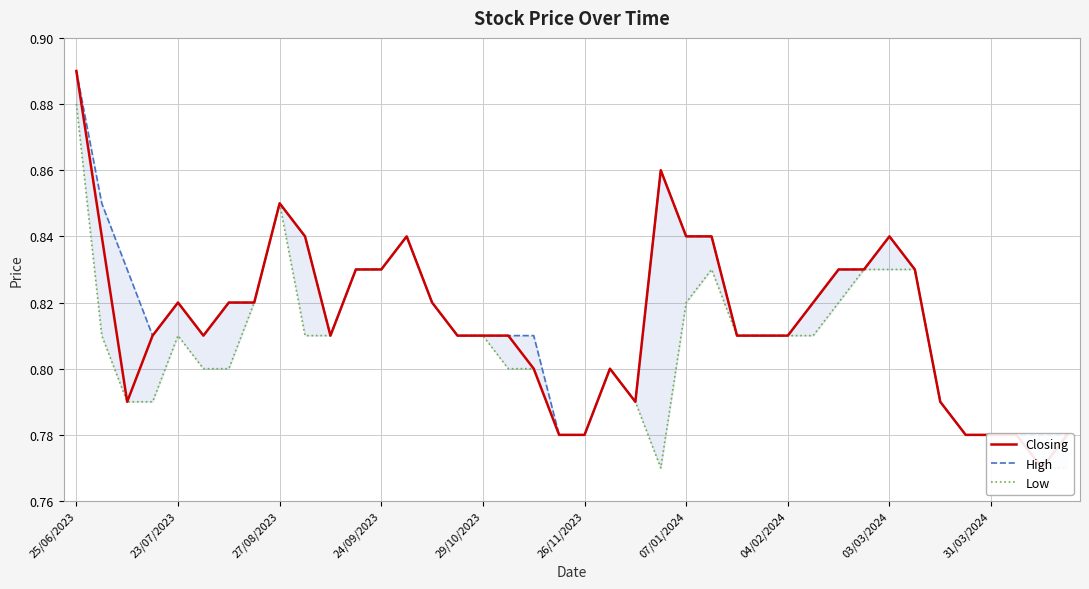

How many interior local valleys does the Closing series have?

5